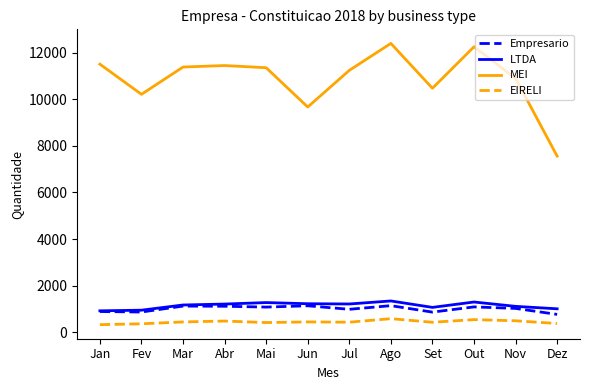

Is the value of Empresario at Out greater than the value of MEI at Jan?

No